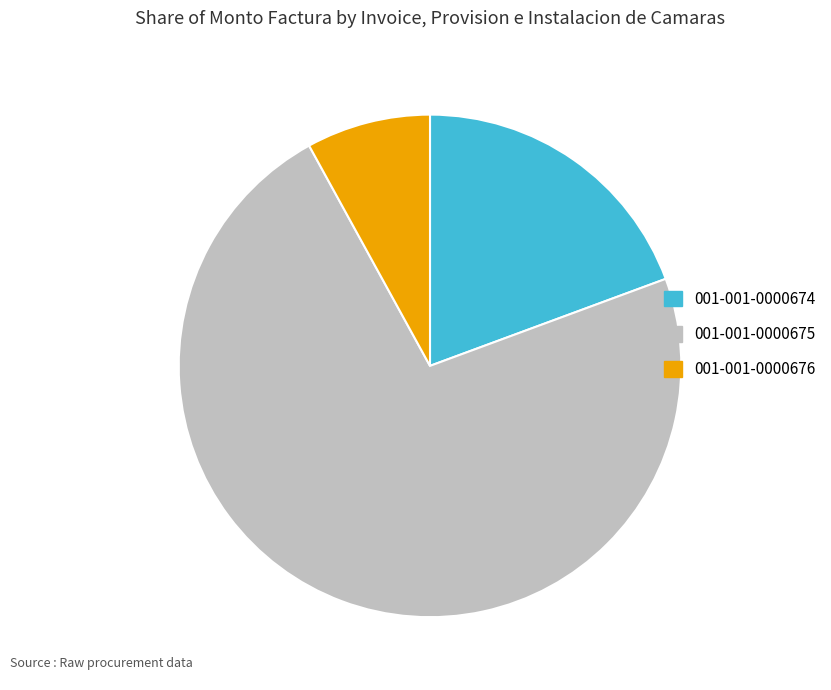

What is the ratio of the value at 001-001-0000674 to the value at 001-001-0000675?

0.3